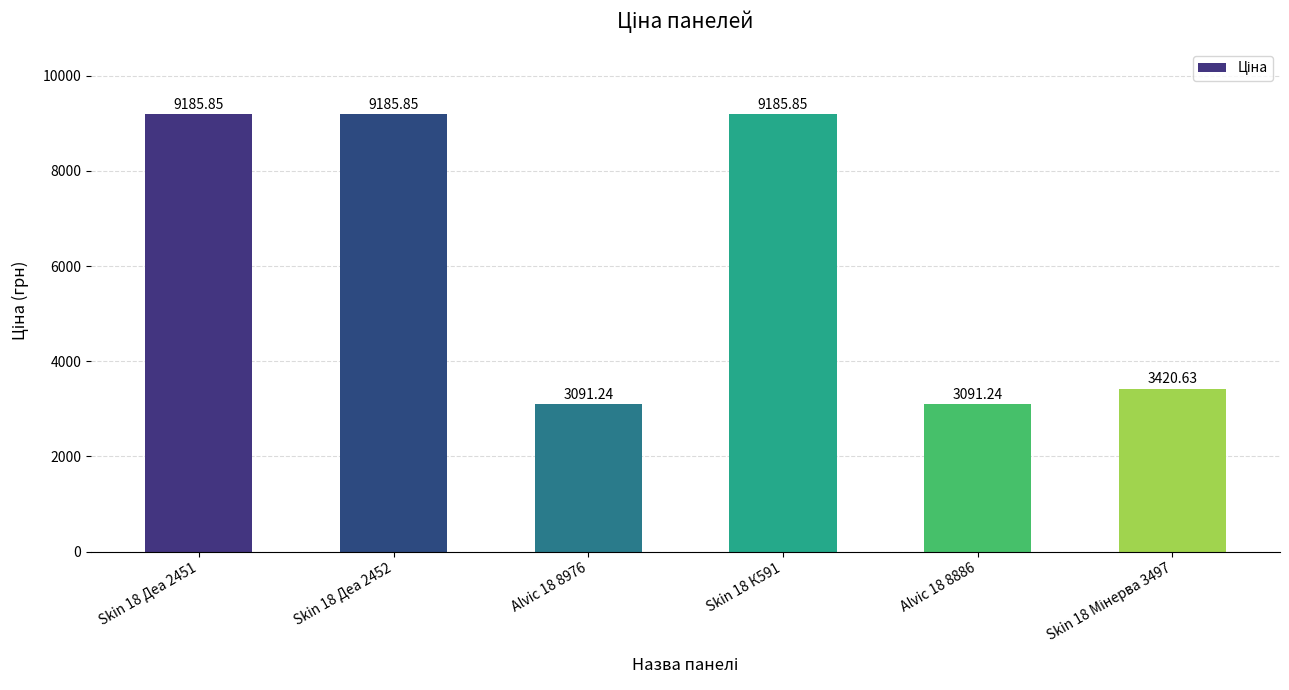

What is the sum of all values?

37160.7